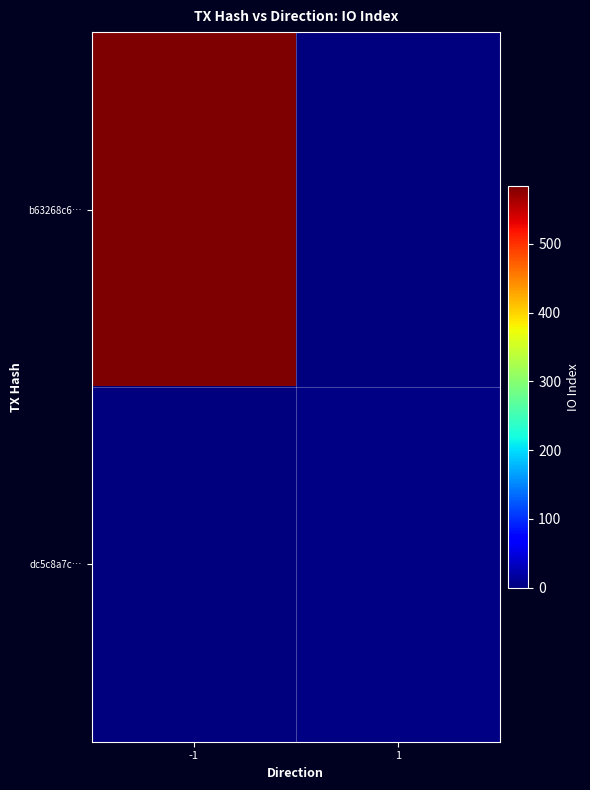

Which series changed the most between -1 and 1?

b63268c6…